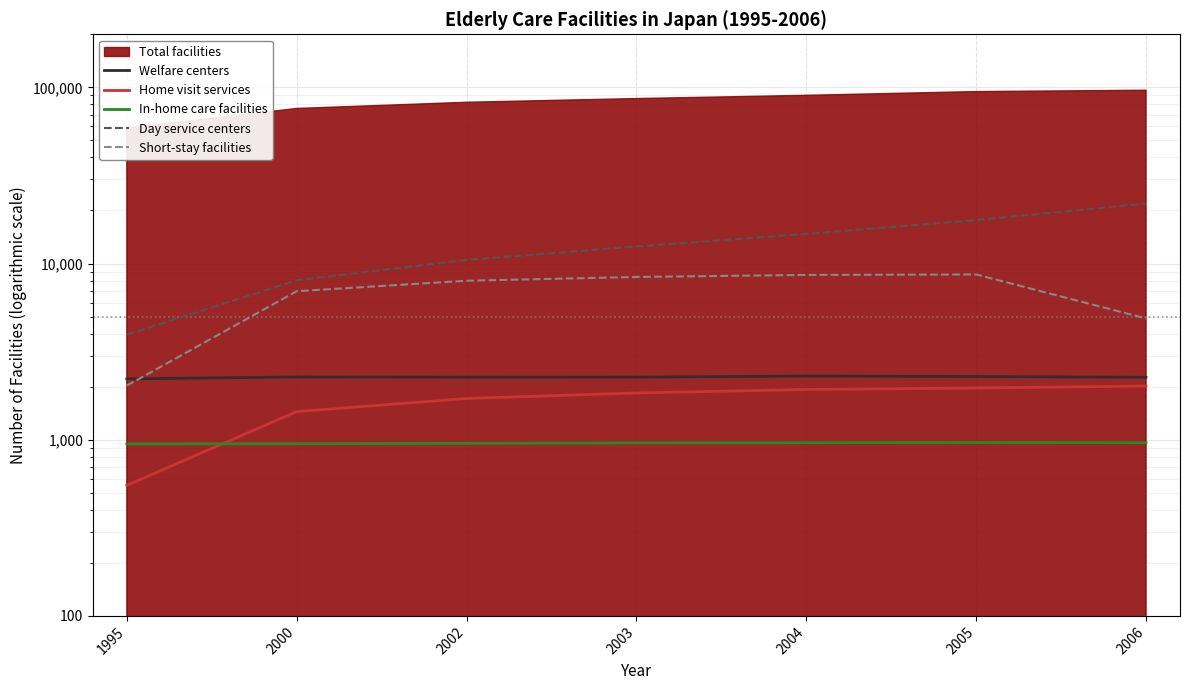

Which series changed the most between 1995 and 2000?

Short-stay facilities